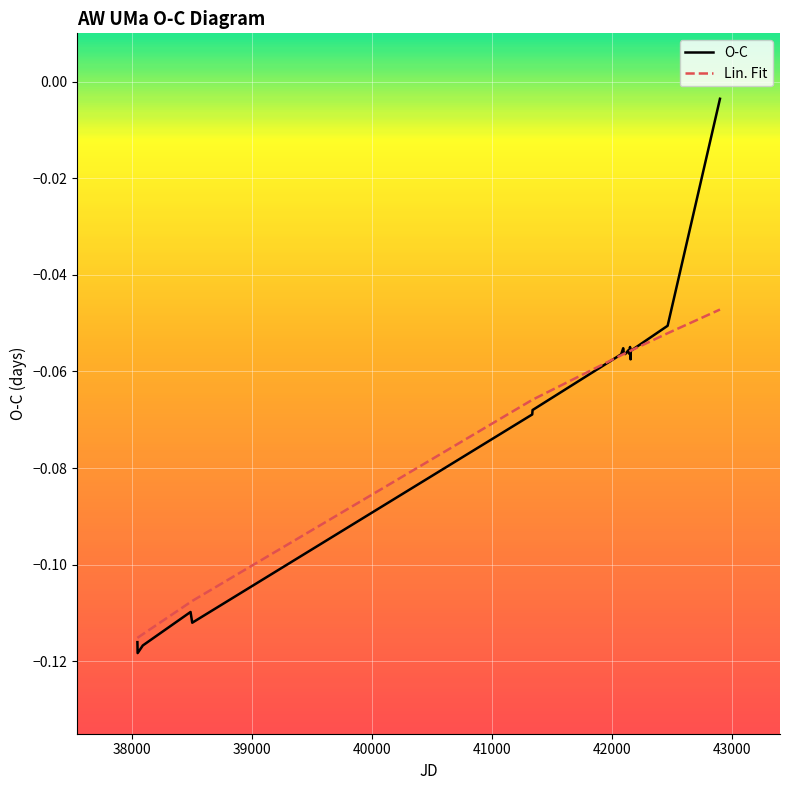

What are all the series names shown in the legend?

O-C, Lin. Fit